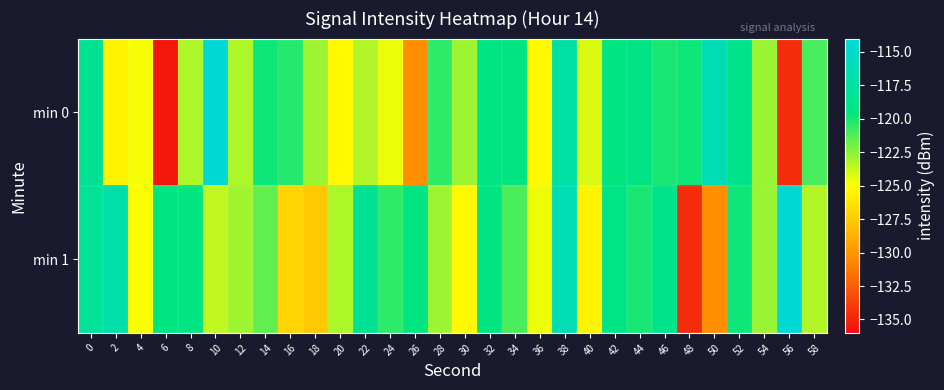

What is the maximum value shown in the chart?

-114.4